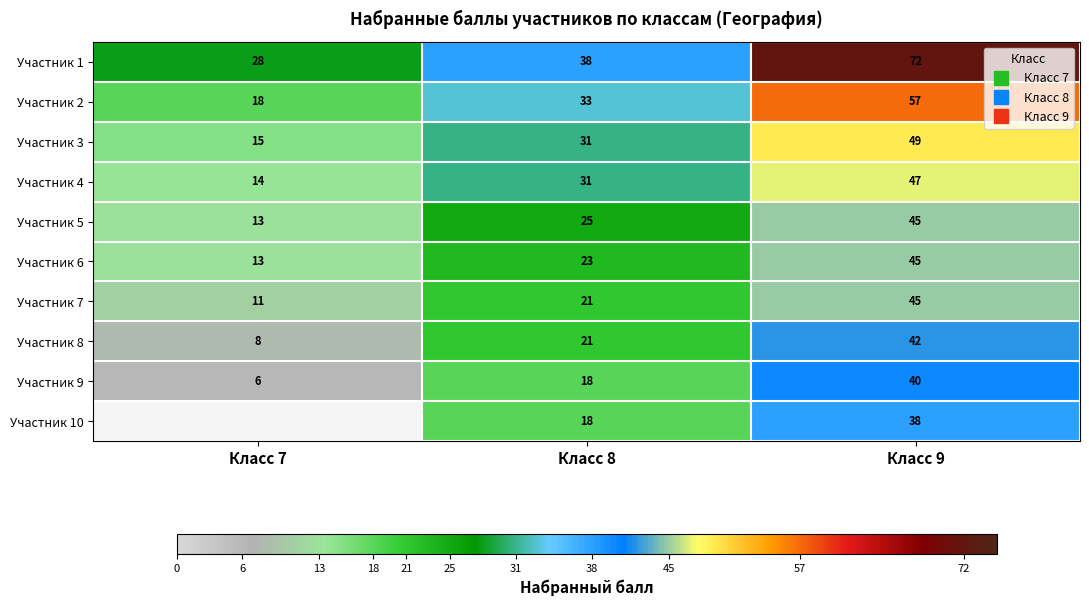

How many series are shown in this chart?

10